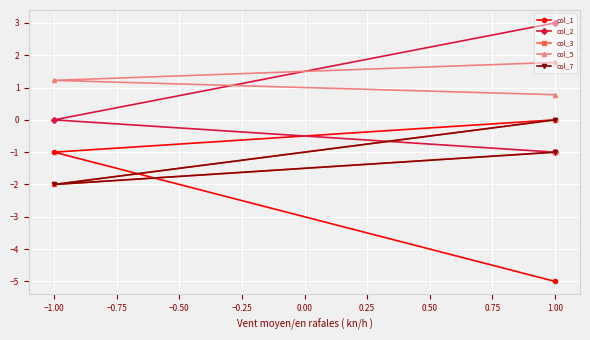

Which series has the largest total across all categories?

col_5